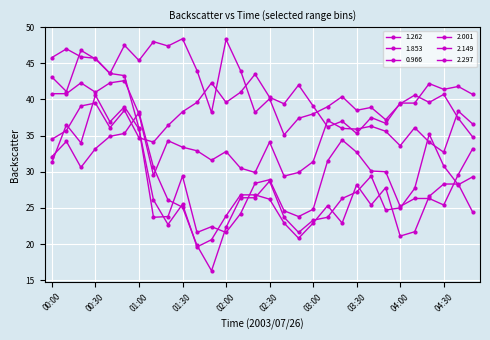

At which category does 0.966 reach its first local peak?

00:30